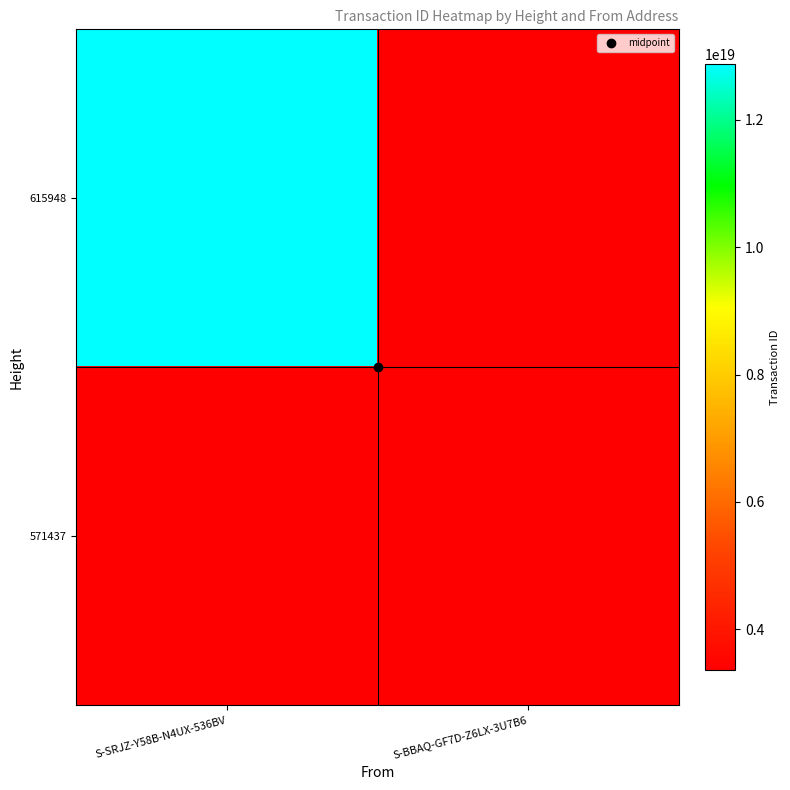

Is it true that 571437 equals 1777698311620467968.0 at S-BBAQ-GF7D-Z6LX-3U7B6?

False